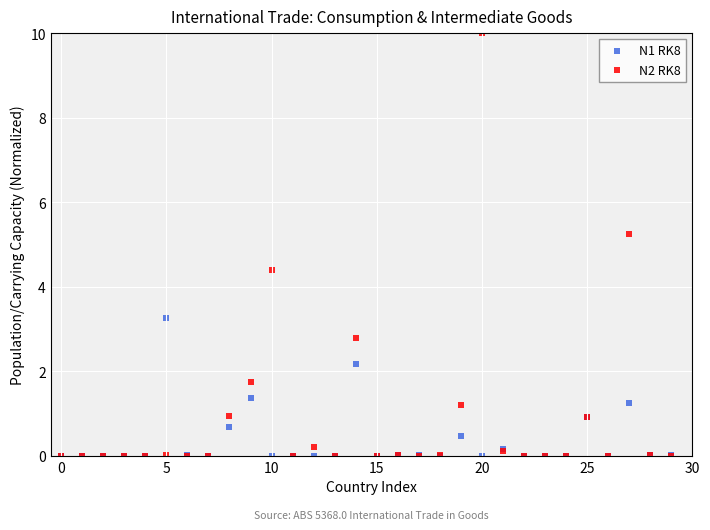

What are all the series names shown in the legend?

N1 RK8, N2 RK8